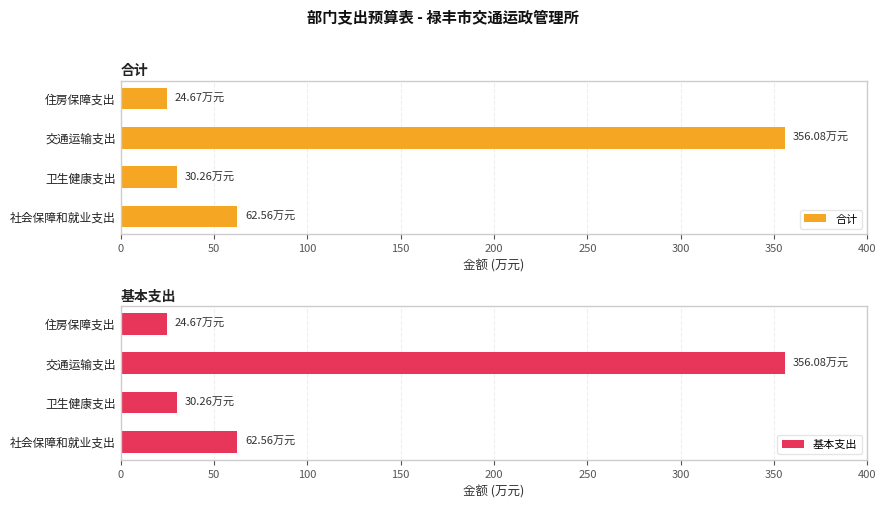

Which series has the widest spread of values?

合计